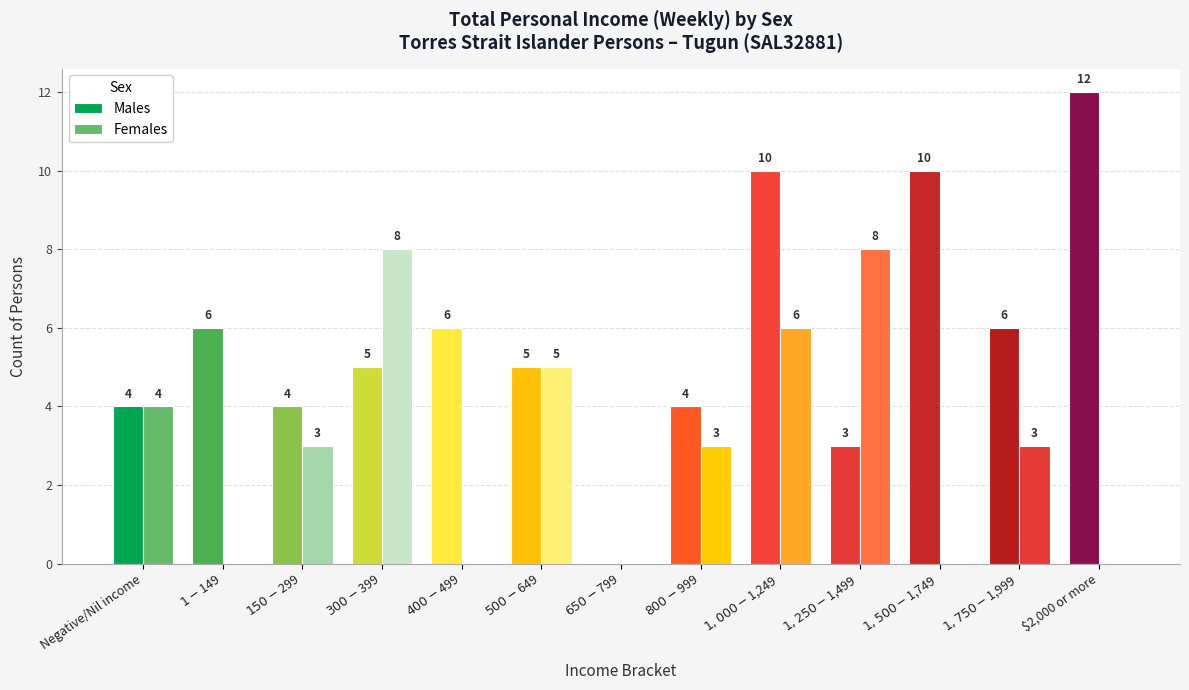

How many groups of bars are there?

13